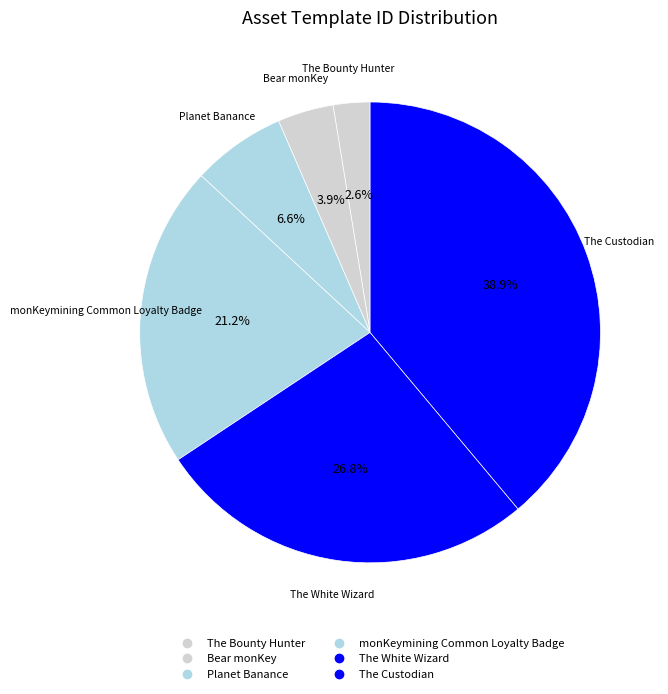

Is it true that The White Wizard is 21% of the pie?

False